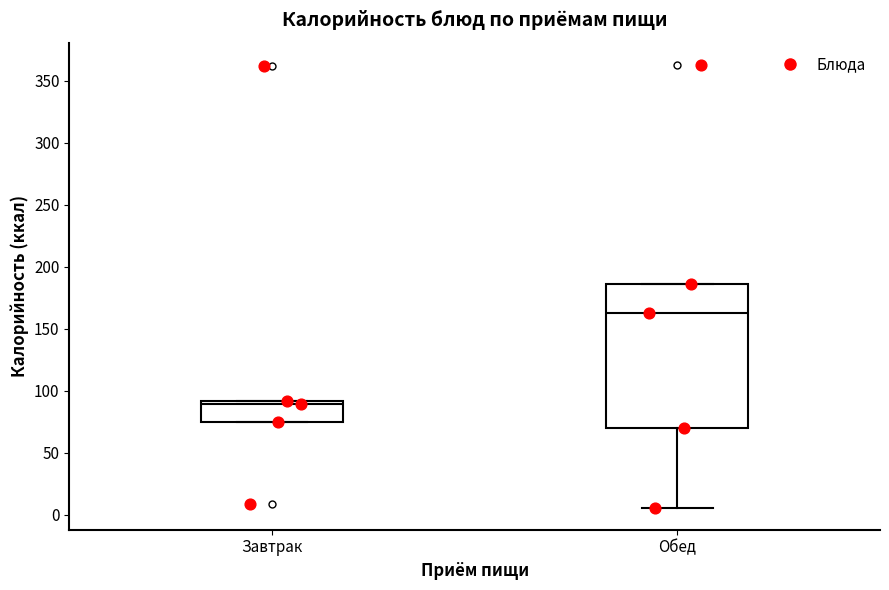

Which box is the tallest, from its lower edge to its upper edge?

Обед